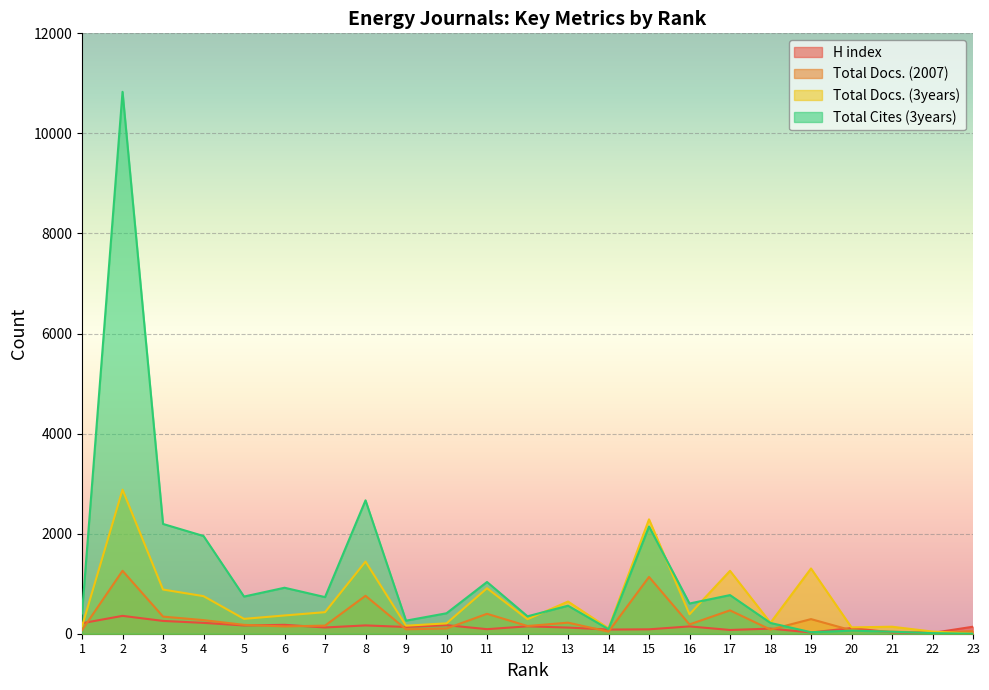

How many values in the Total Cites (3years) series exceed 560?

11